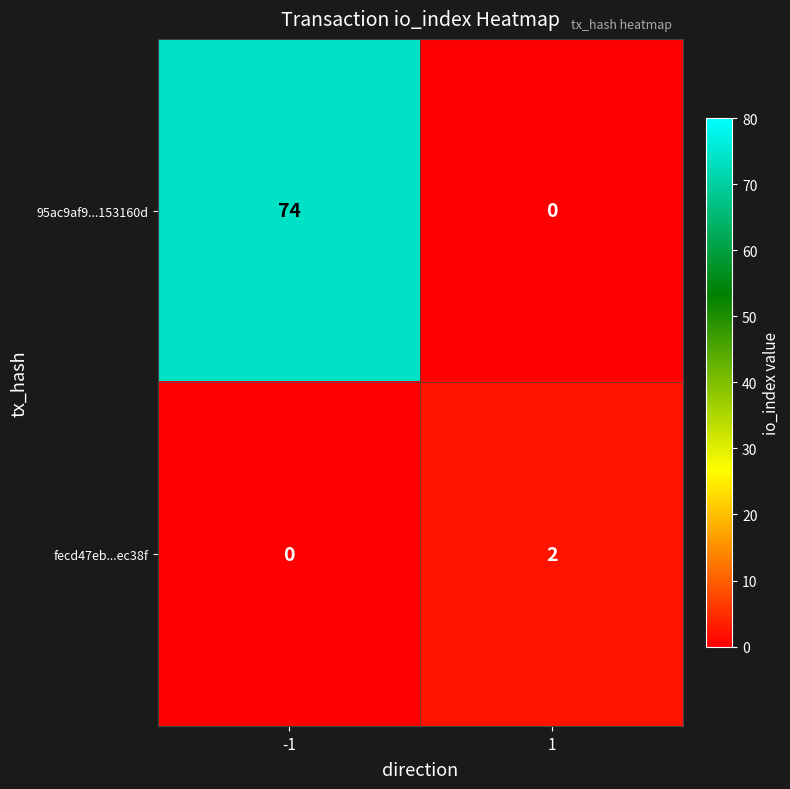

Rank the series by their average value, from highest to lowest.

95ac9af9...153160d, fecd47eb...ec38f